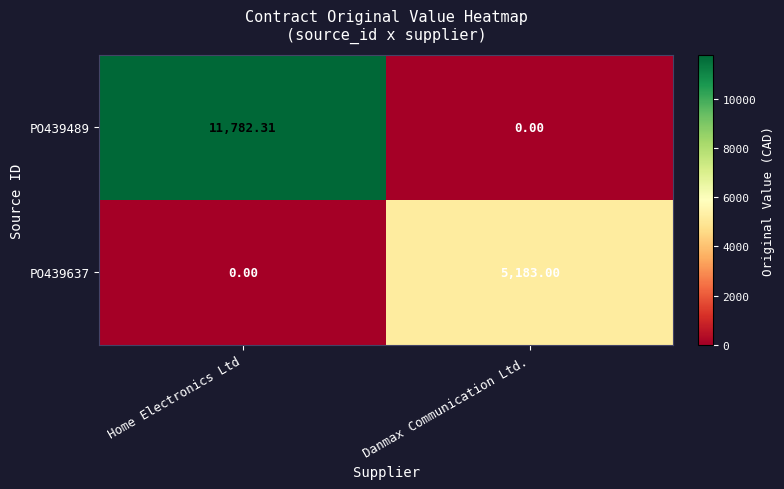

Rank the series by their maximum value, from highest to lowest.

PO439489, PO439637